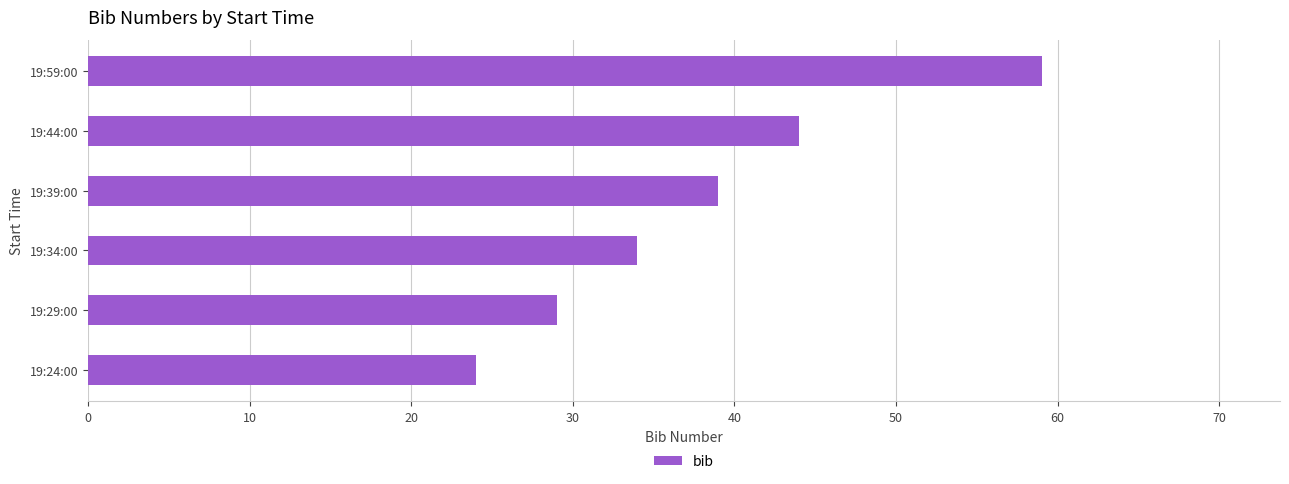

Reading bottom to top, transcribe all the data shown in this chart.

19:24:00=24	19:29:00=29	19:34:00=34	19:39:00=39	19:44:00=44	19:59:00=59